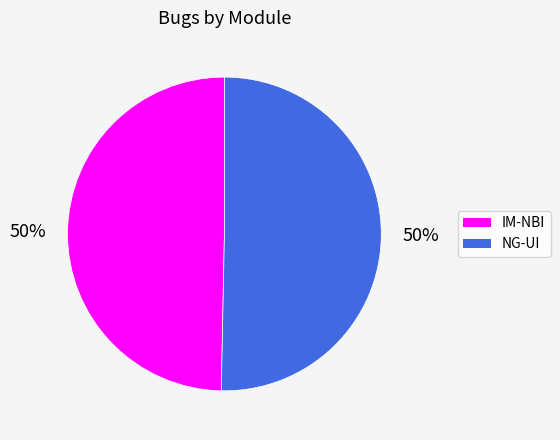

Approximately how many times larger is the value at IM-NBI compared to NG-UI?

1.0